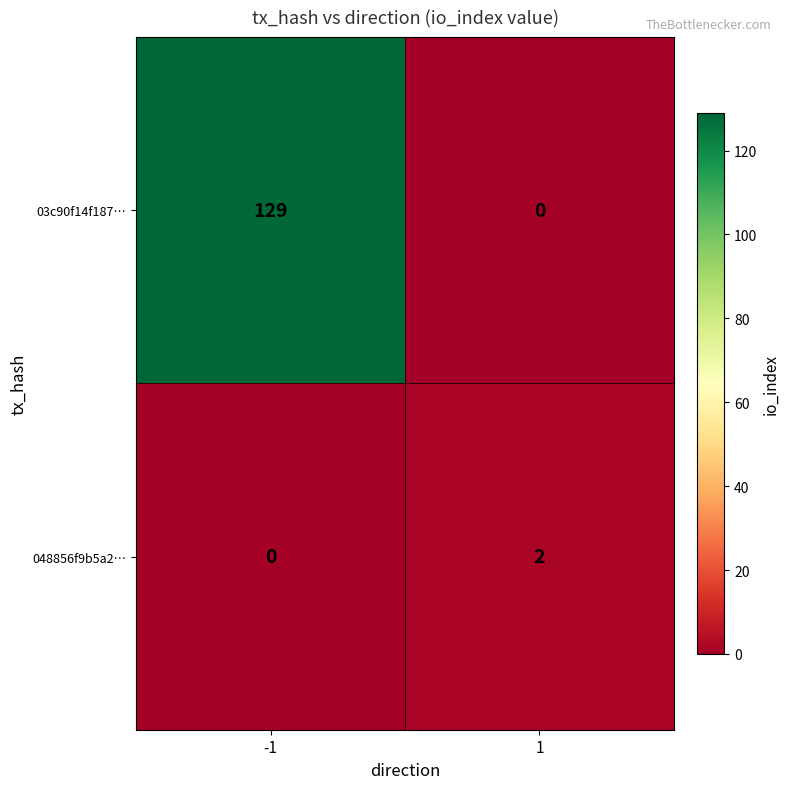

True or false: 048856f9b5a2… has a value of 2 at 1.

True